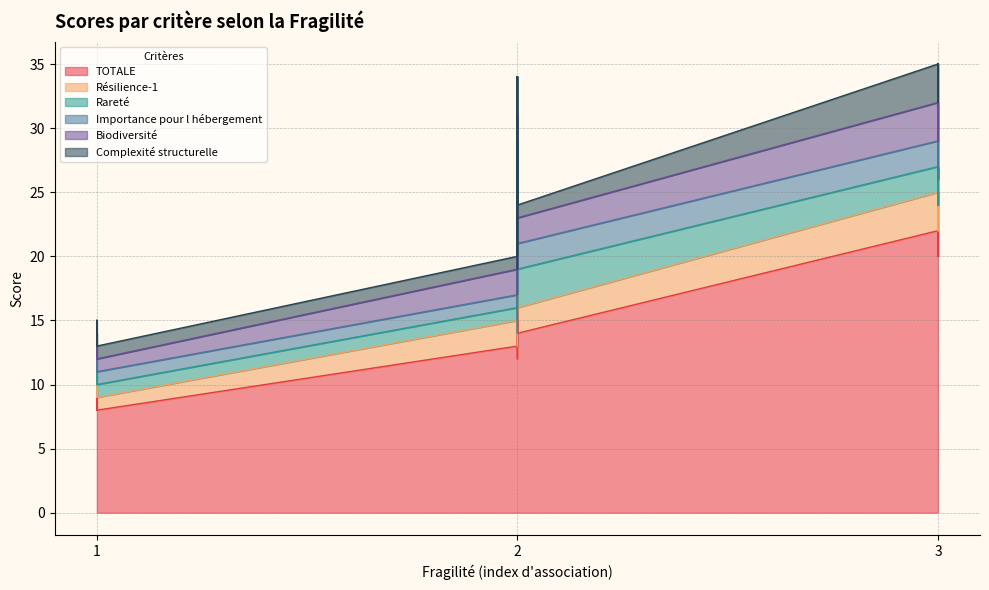

Between 2 and 29, which series saw the biggest shift?

TOTALE